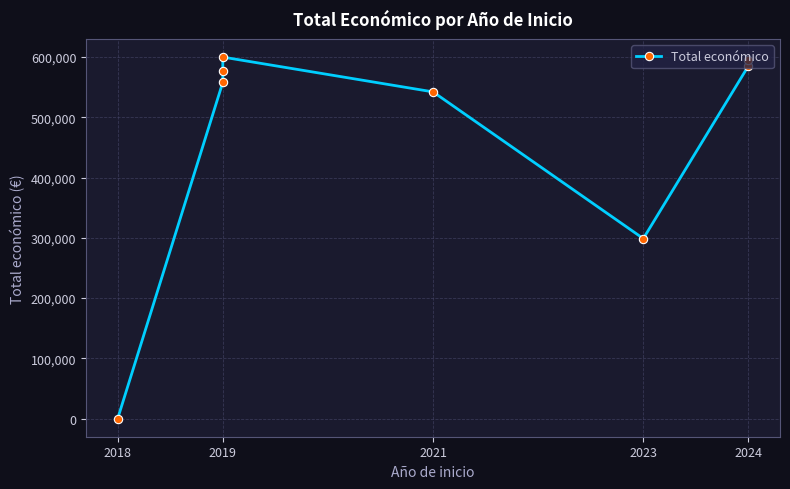

True or false: there are more than 0 points higher than both neighbors.

True